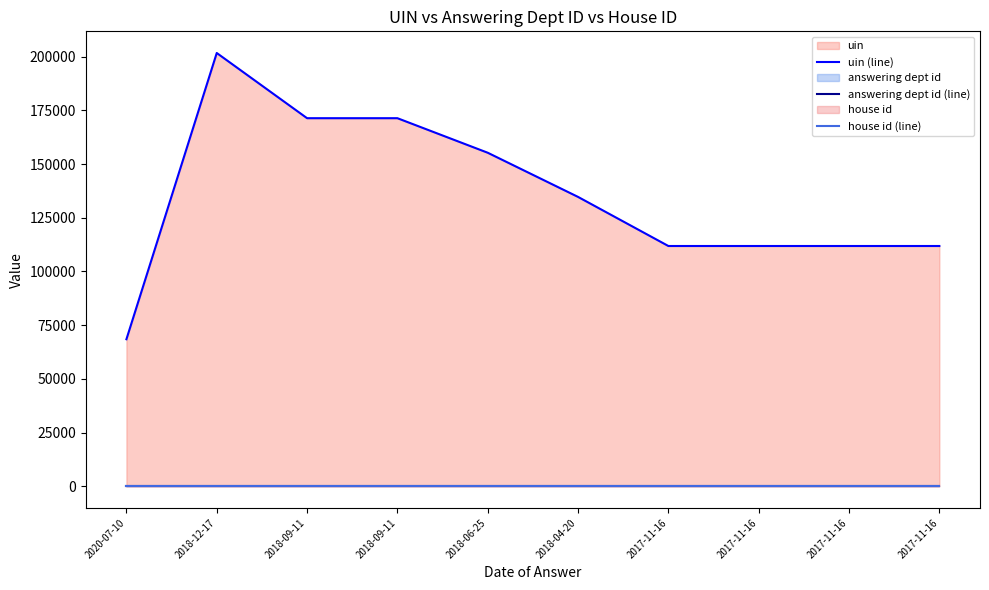

What is the value of the answering dept id (line) point at the 5th from the left?

10